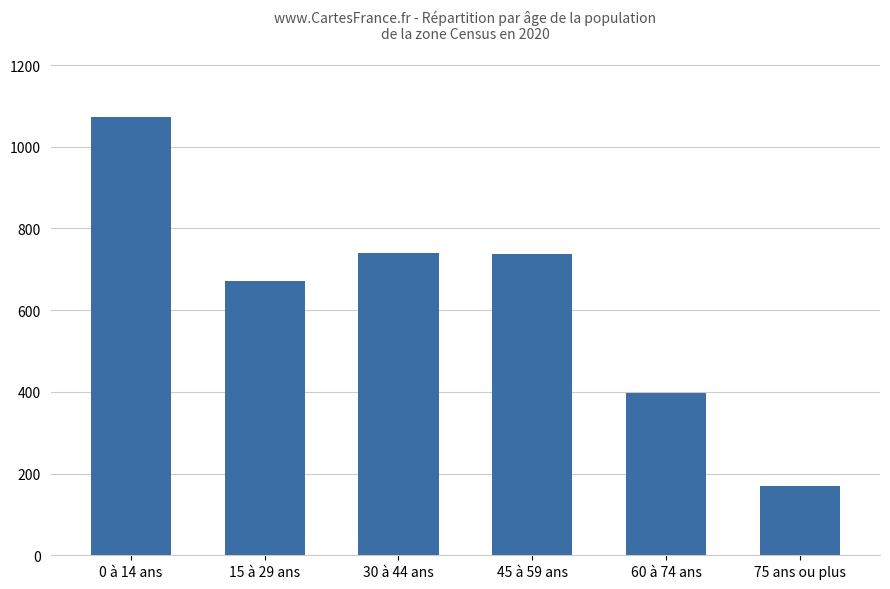

What is the label of the 4th bar from the right?

30 à 44 ans